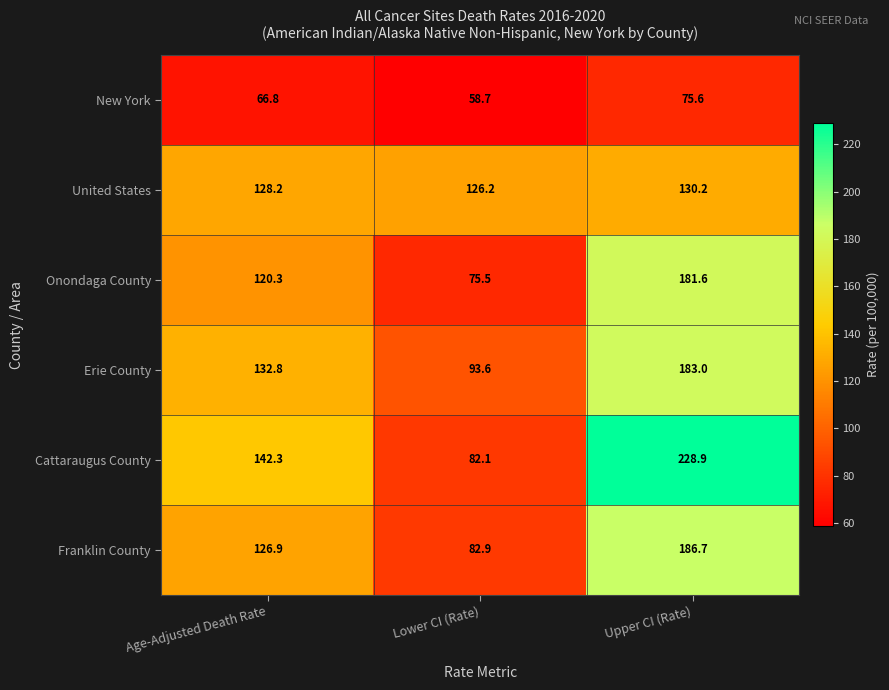

Reading left to right, extract all data points from this chart.

New York: 66.8	58.7	75.6
United States: 128.2	126.2	130.2
Onondaga County: 120.3	75.5	181.6
Erie County: 132.8	93.6	183.0
Cattaraugus County: 142.3	82.1	228.9
Franklin County: 126.9	82.9	186.7